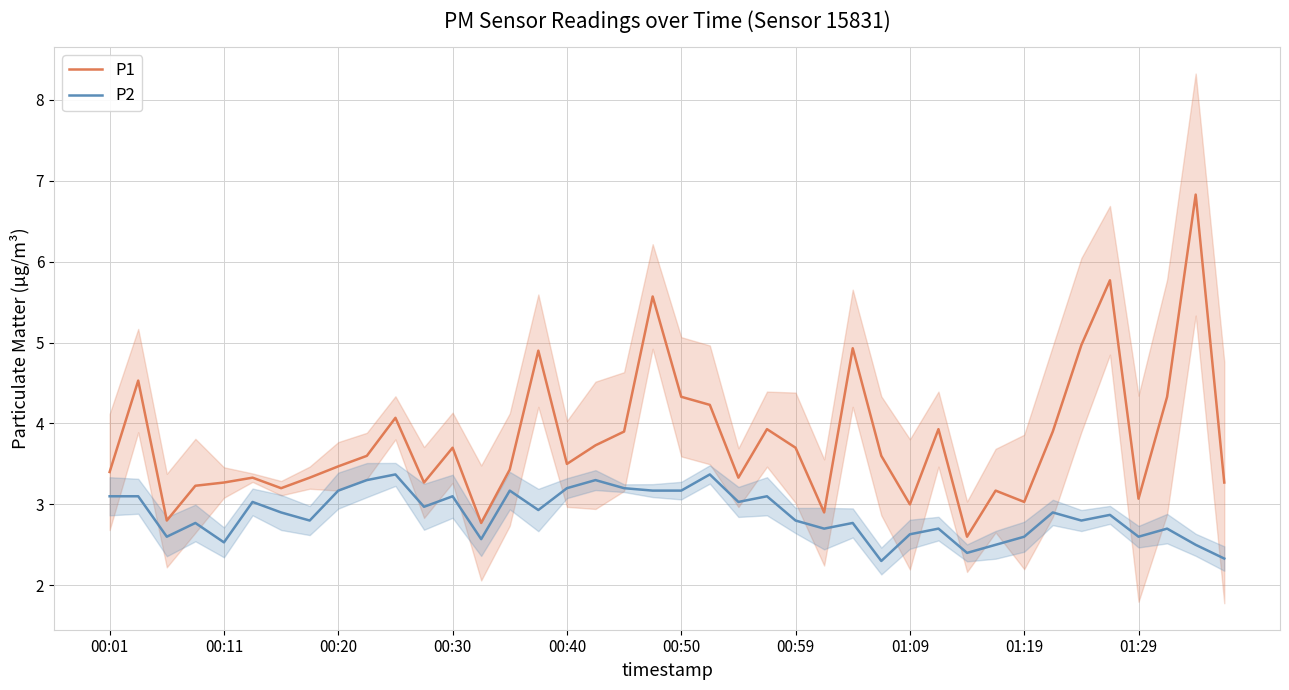

What are all the series names shown in the legend?

P1, P2